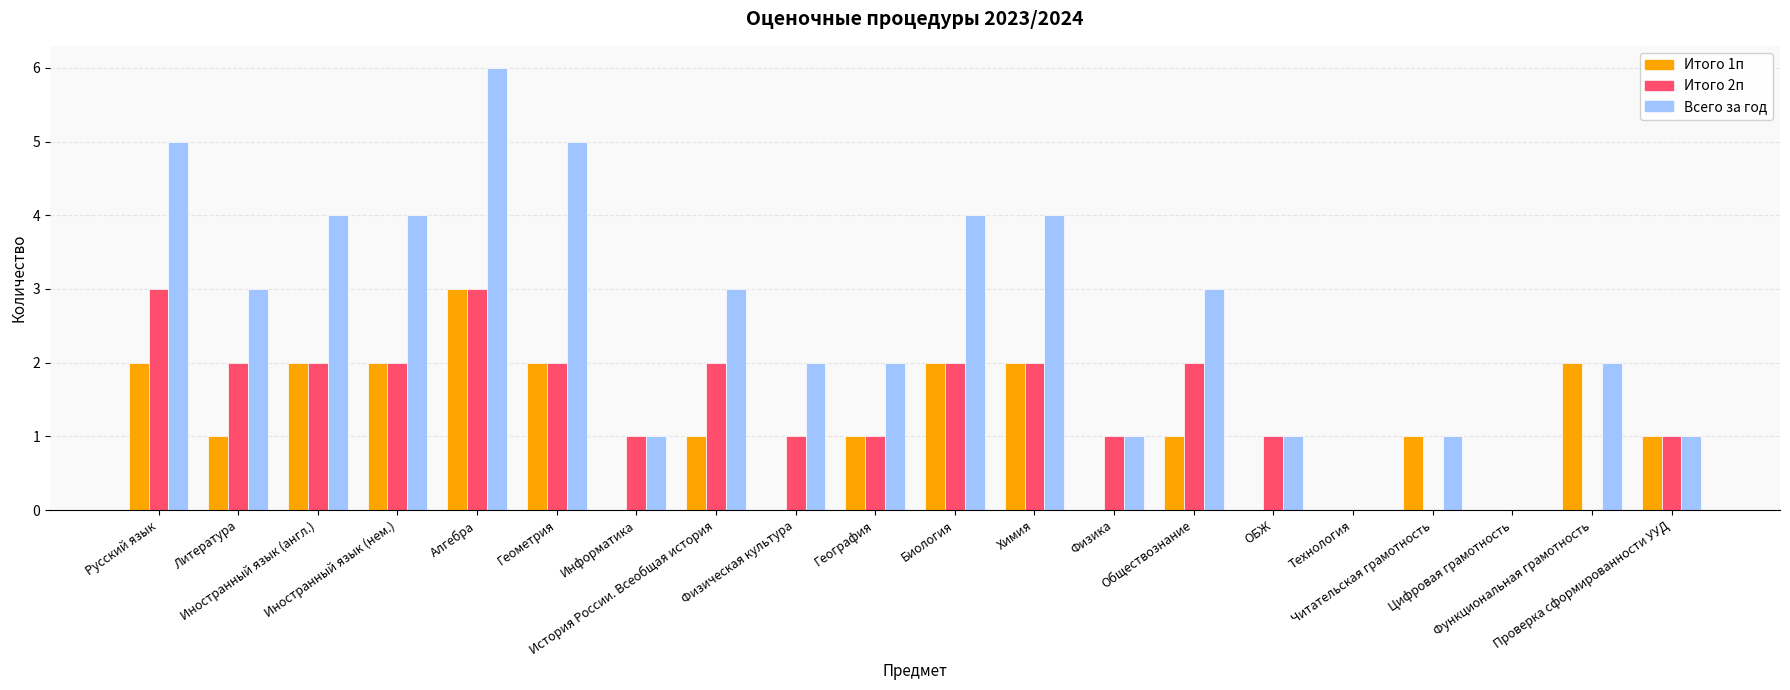

Which series has the largest range (max minus min)?

Всего за год